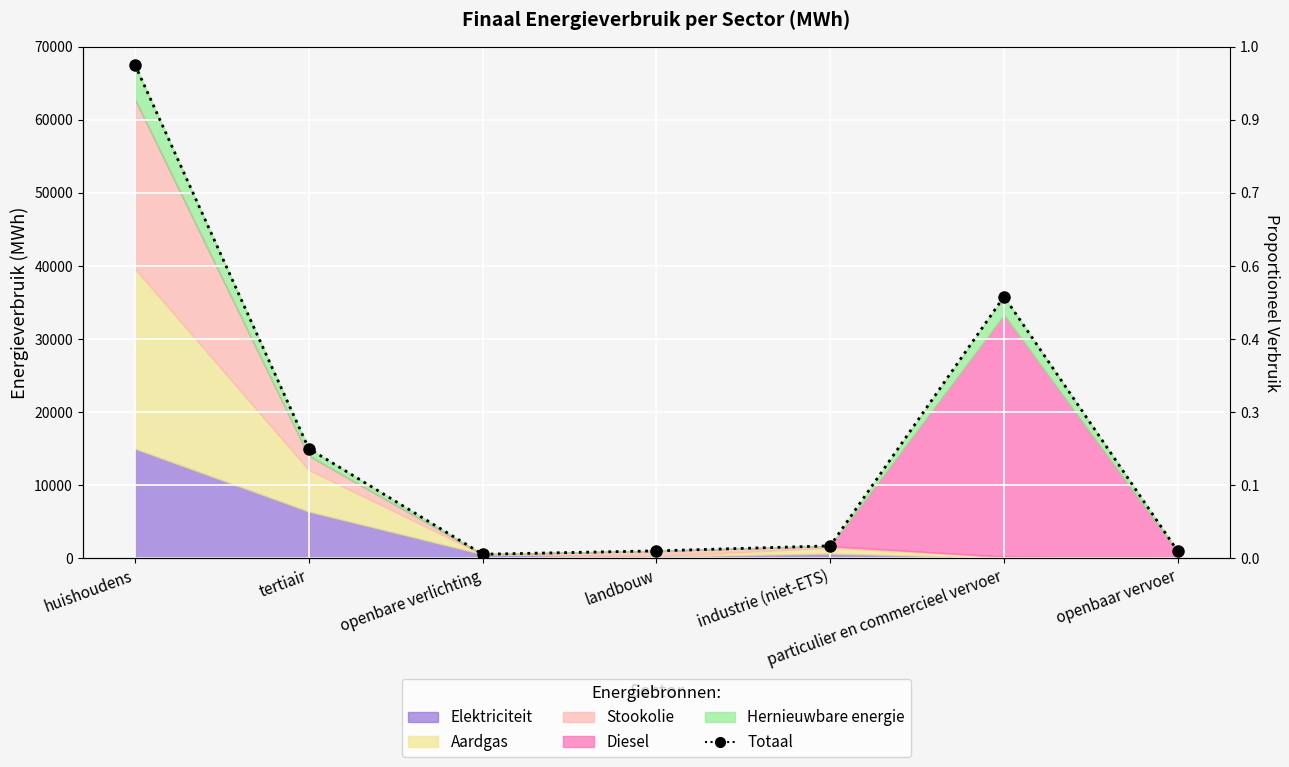

Rank the categories by value from highest to lowest.

huishoudens, particulier en commercieel vervoer, tertiair, industrie (niet-ETS), landbouw, openbaar vervoer, openbare verlichting